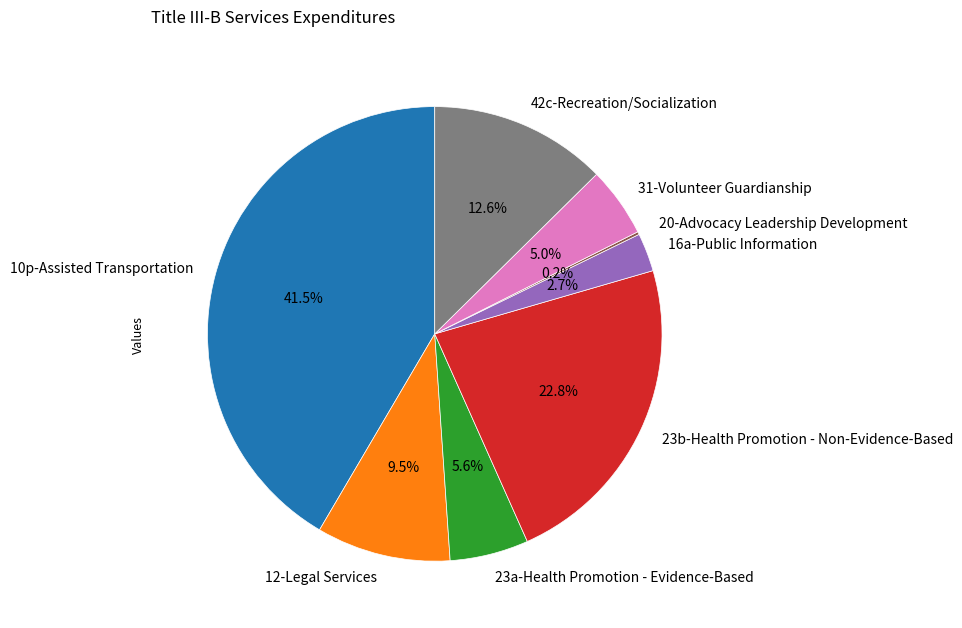

To the nearest percent, what is the difference between the 10p-Assisted Transportation and 31-Volunteer Guardianship slice percentages?

37%